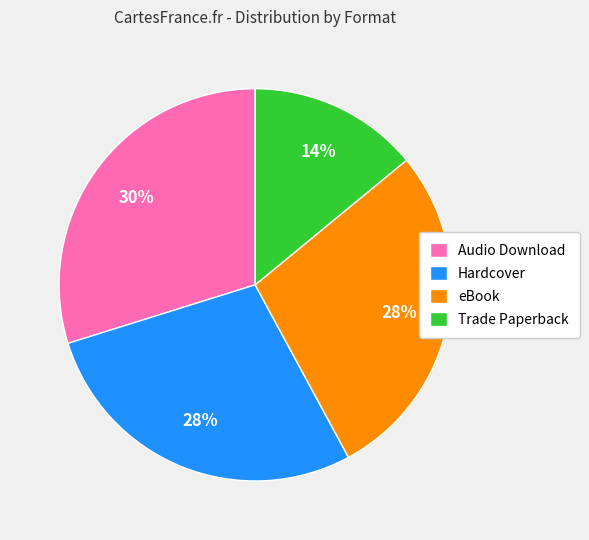

Does any single category account for the majority?

No